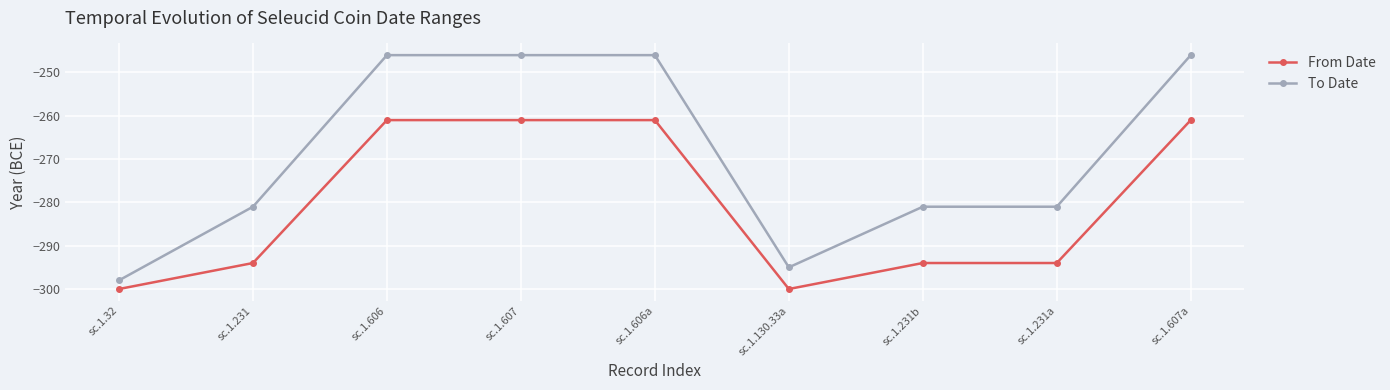

Reading right to left, list all the values displayed in this chart.

From Date: -261	-294	-294	-300	-261	-261	-261	-294	-300
To Date: -246	-281	-281	-295	-246	-246	-246	-281	-298